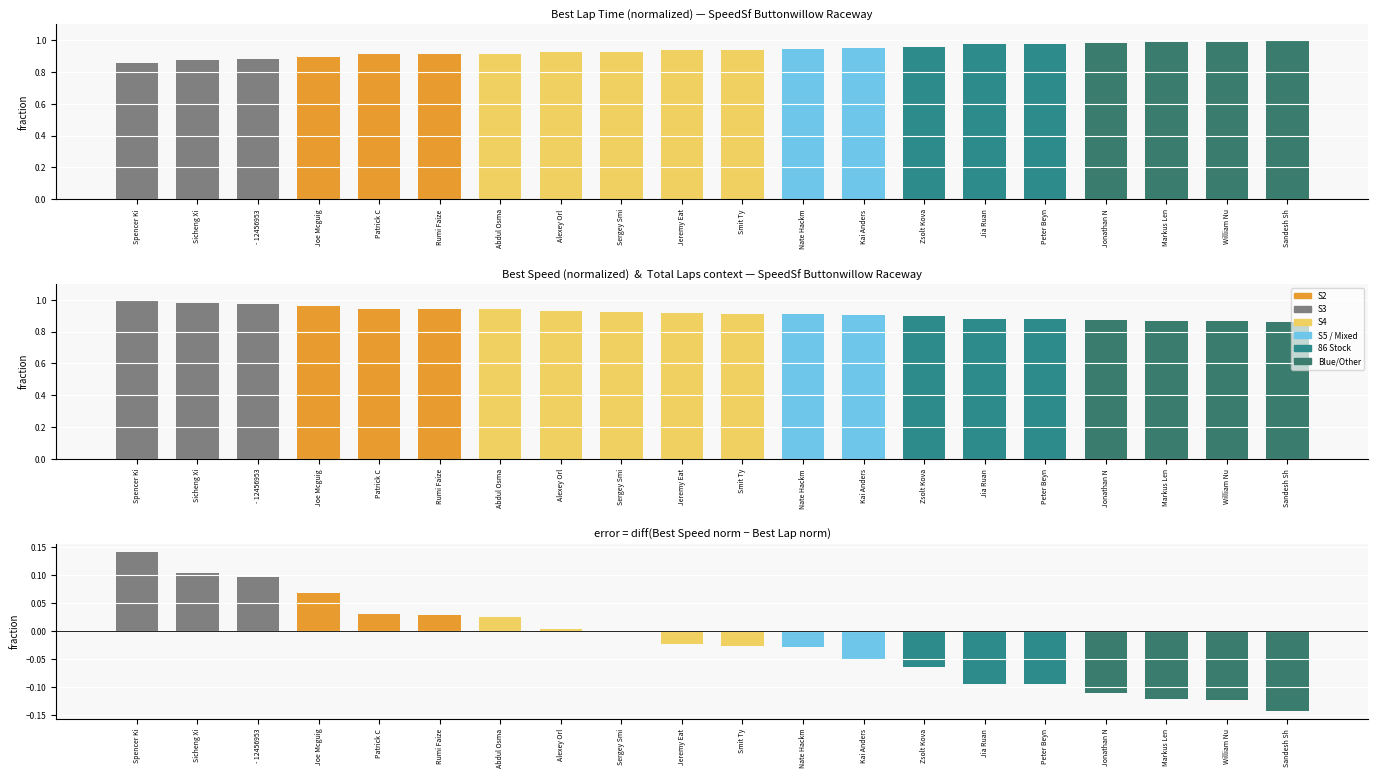

Which has a higher value, Joe Mcguig or Alexey Orl?

Alexey Orl